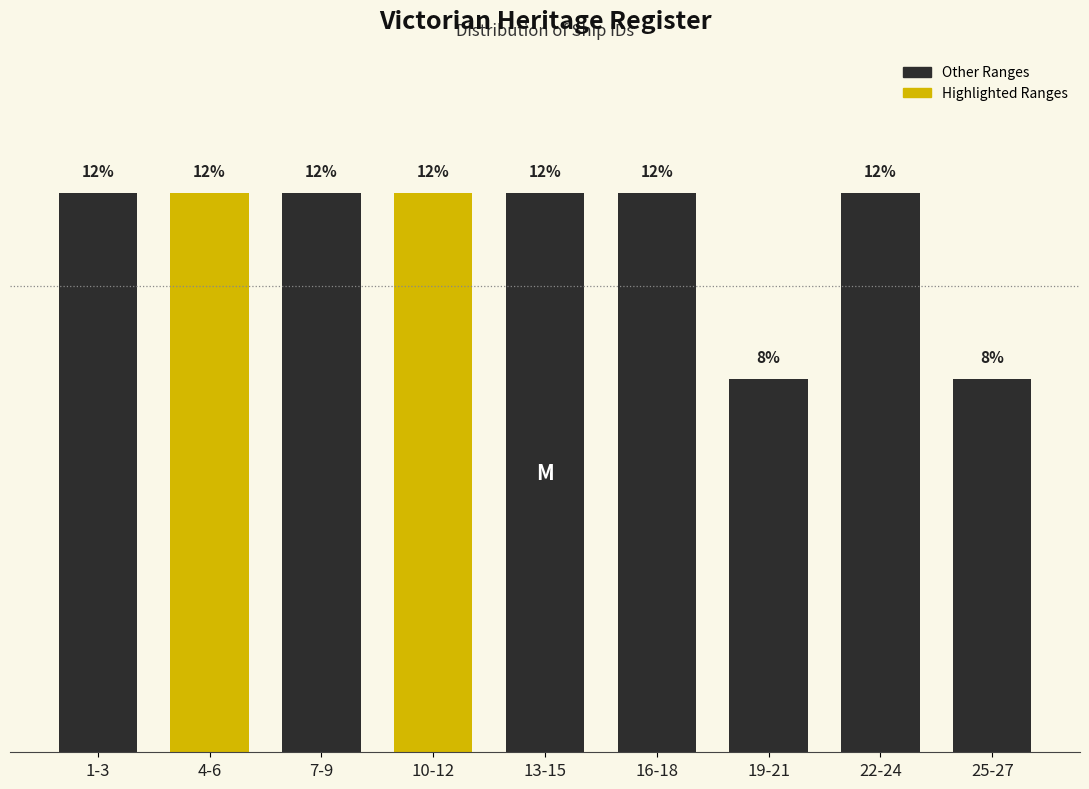

What is the label of the 8th bar from the left?

22-24